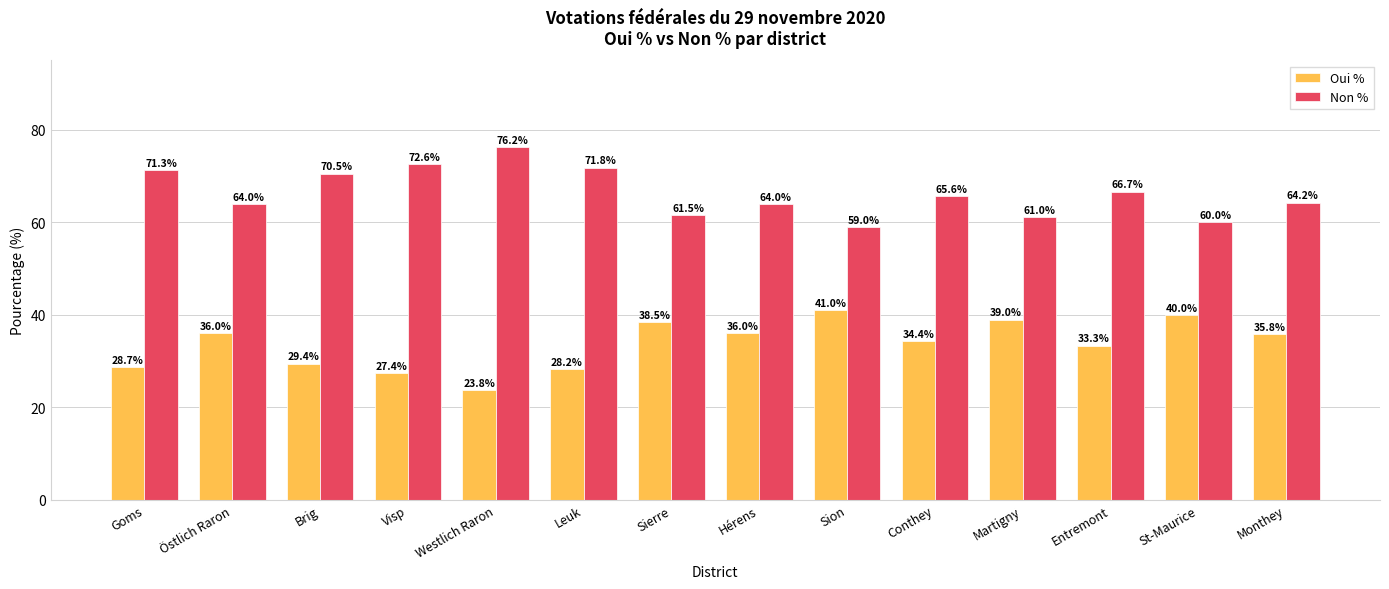

At Östlich Raron, list the series in order from largest to smallest.

Non %, Oui %